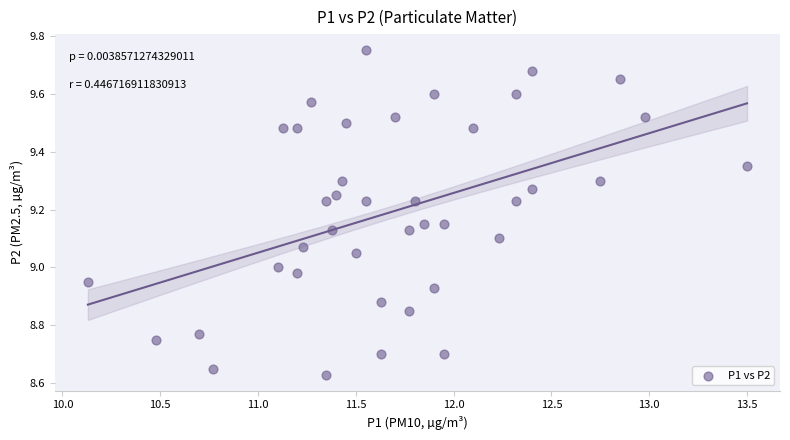

What is the range of X values (max minus min)?

3.4